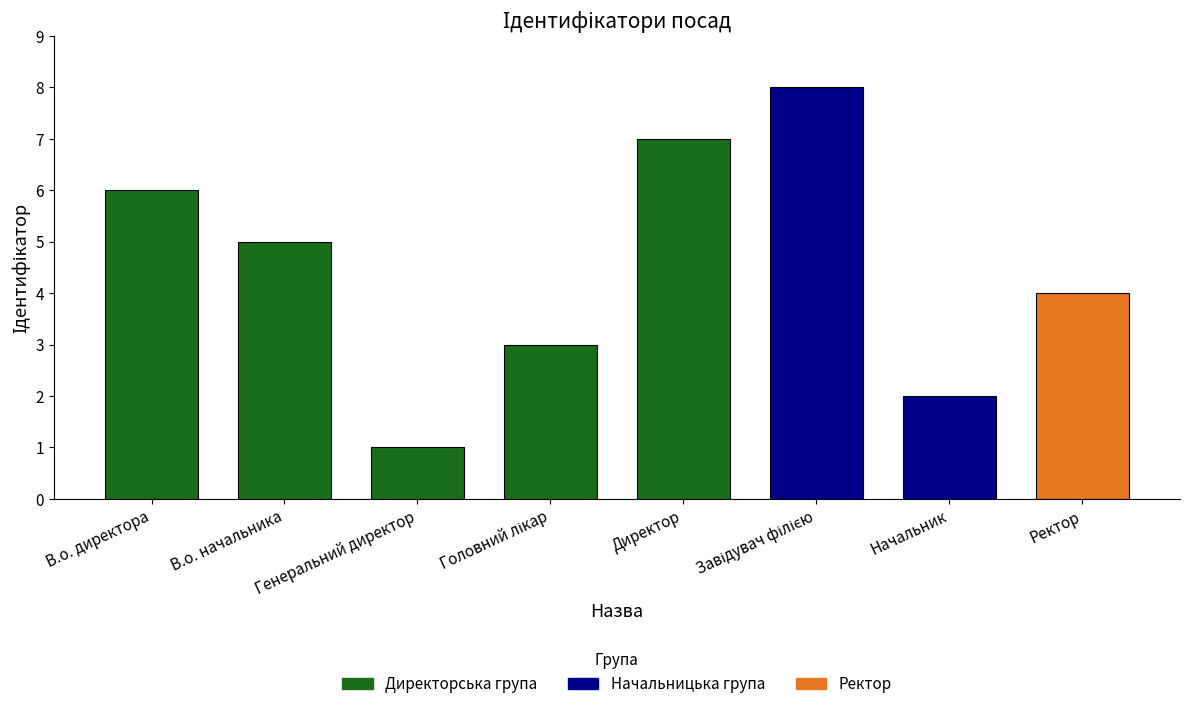

Does the chart contain any negative values?

No